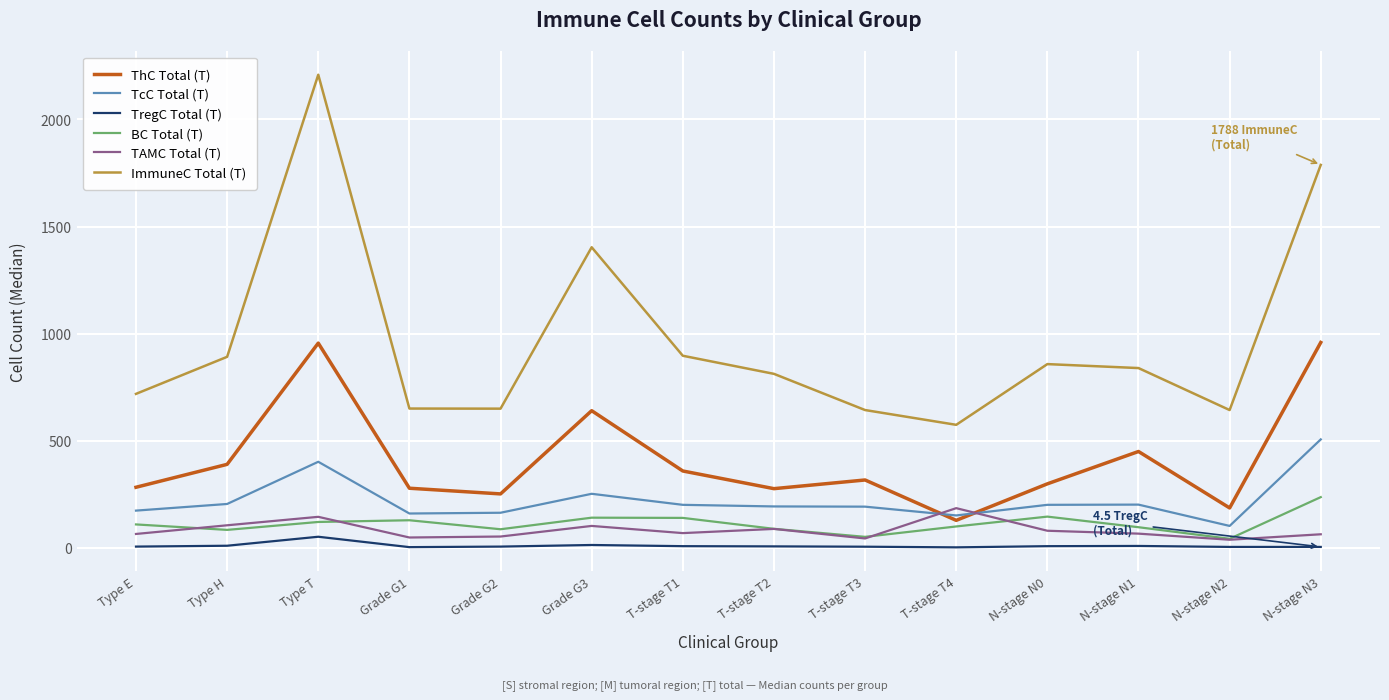

How many distinct data groups are displayed?

6